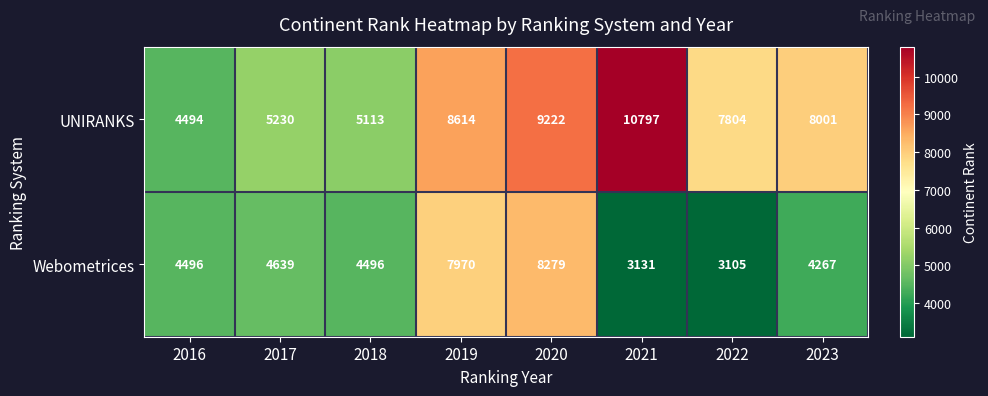

At which category does the chart reach its minimum across all series?

2022